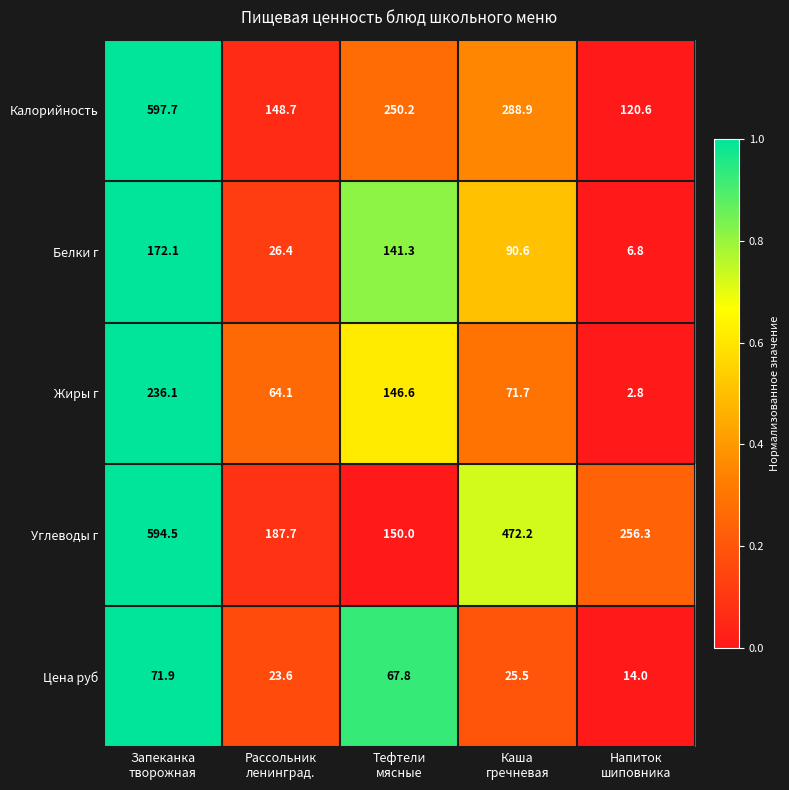

What is the difference between the highest and lowest values at Тефтели
мясные?

182.4